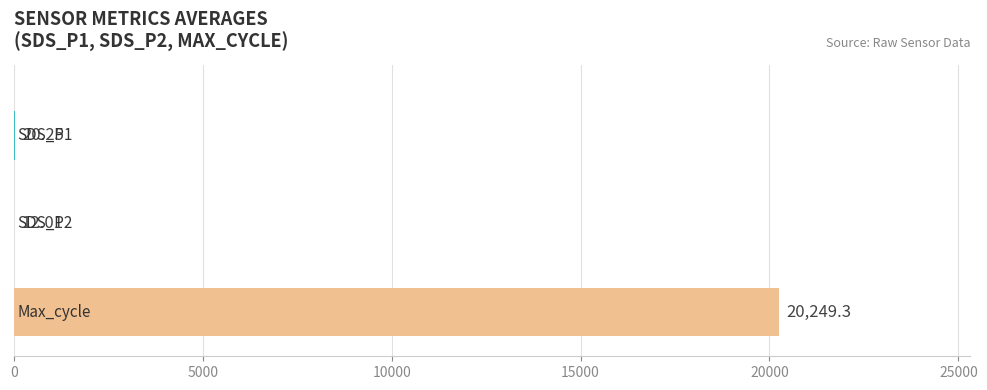

What is the sum of all values?

20281.6